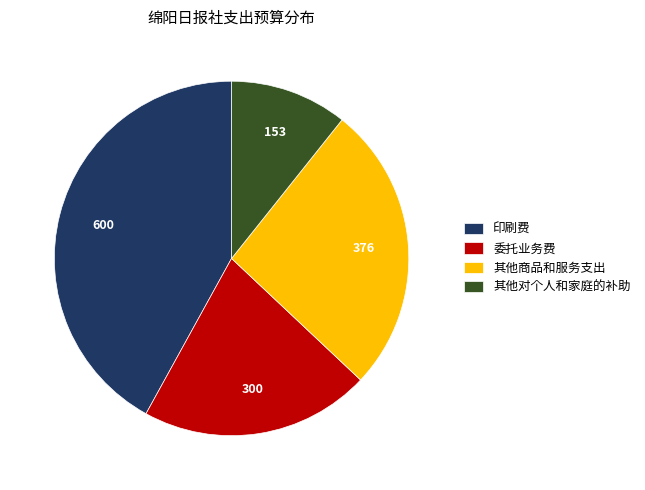

True or false: 其他商品和服务支出 accounts for 12% of the total.

False